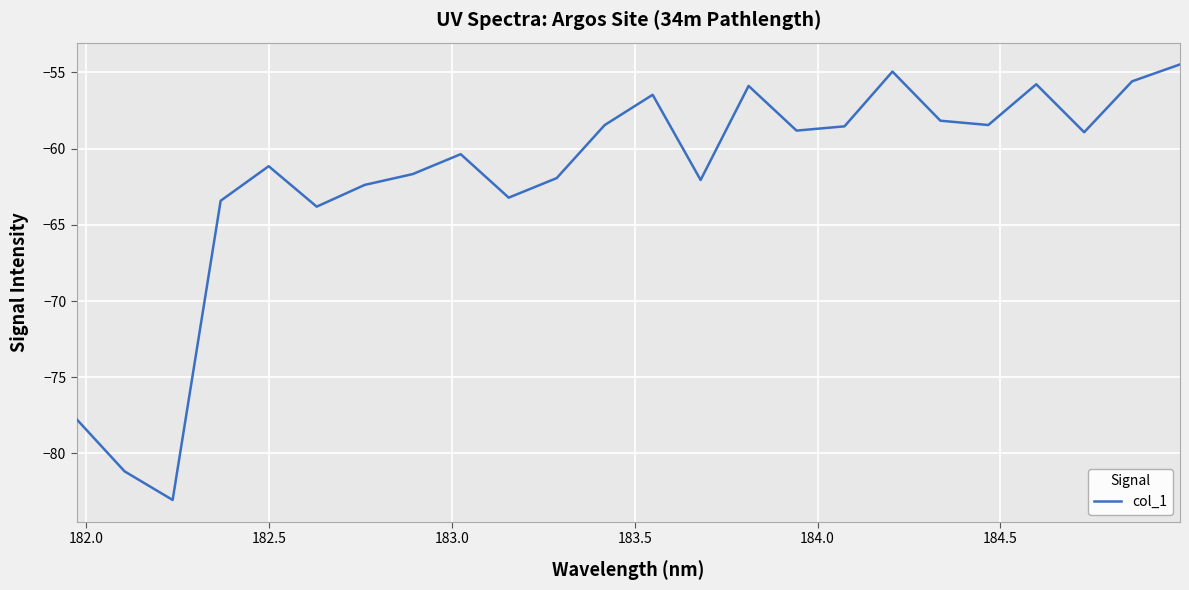

What is the difference between the maximum and second lowest values?

26.7